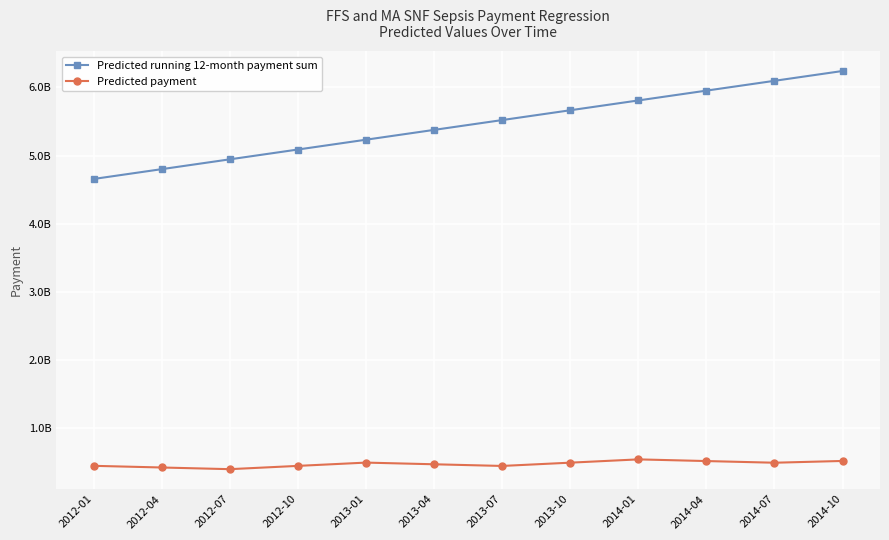

What is the label of the 8th point from the right?

2013-01